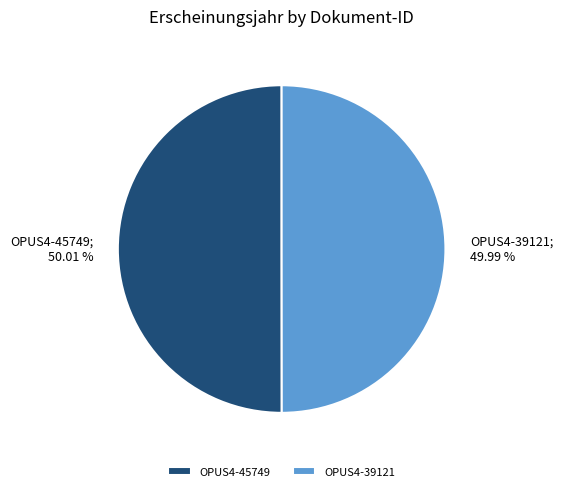

How many slices are in this pie chart?

2